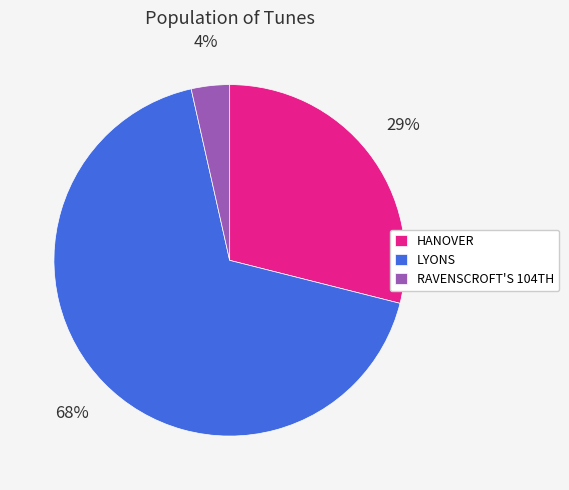

Count the number of slices in the pie.

3